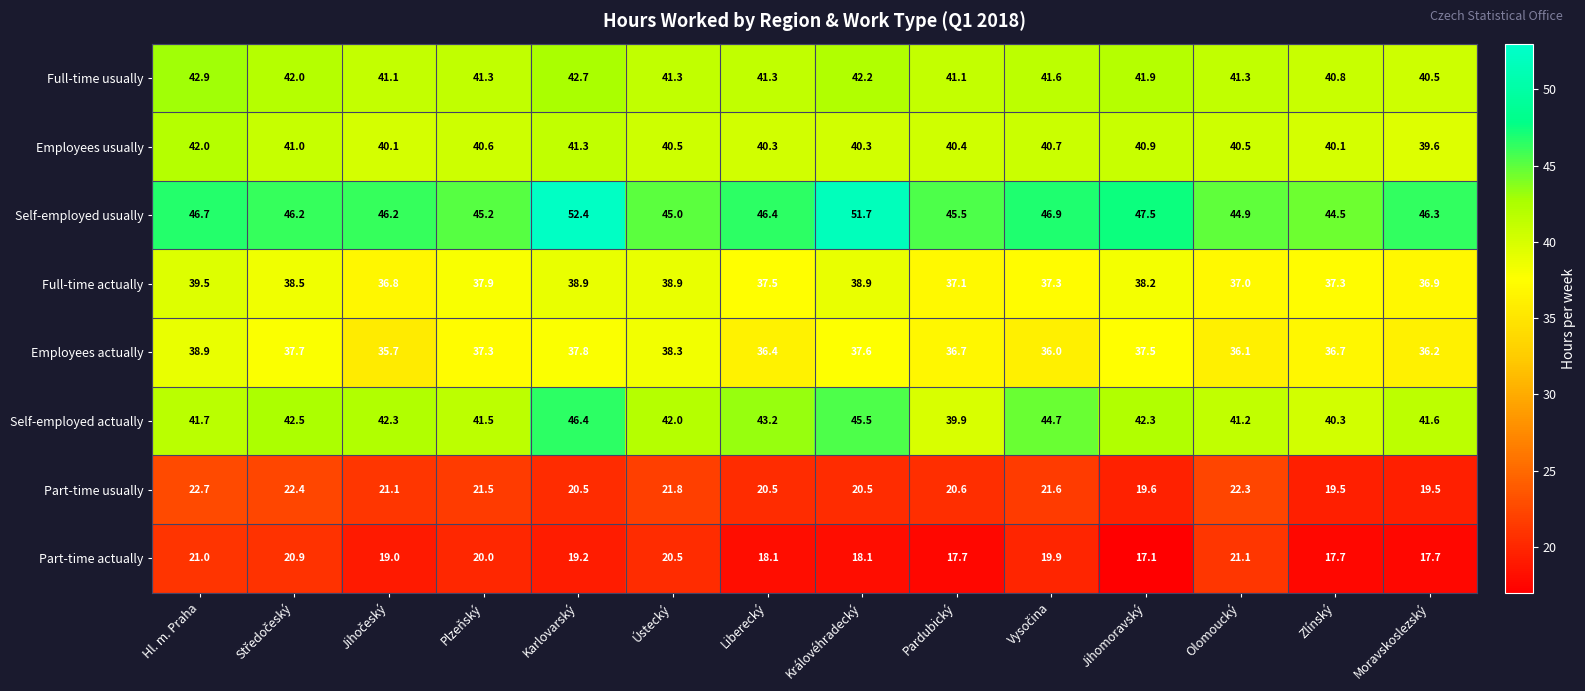

What is the difference between the second highest and minimum values in the Full-time actually series?

2.1